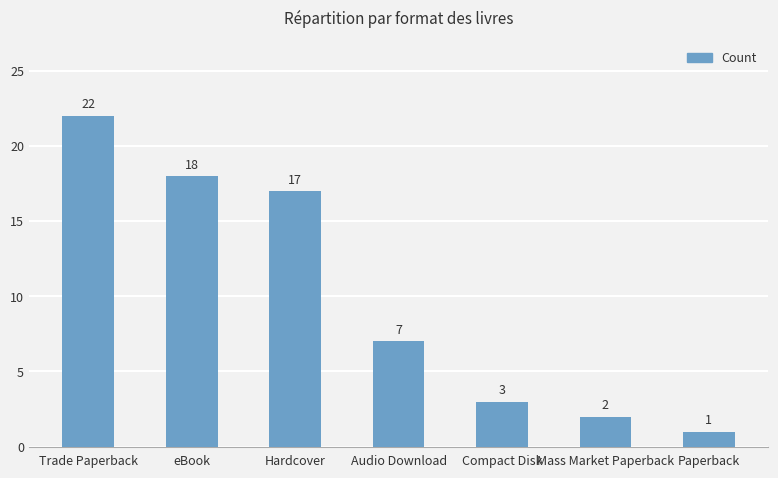

Does the chart contain stacked bars?

No